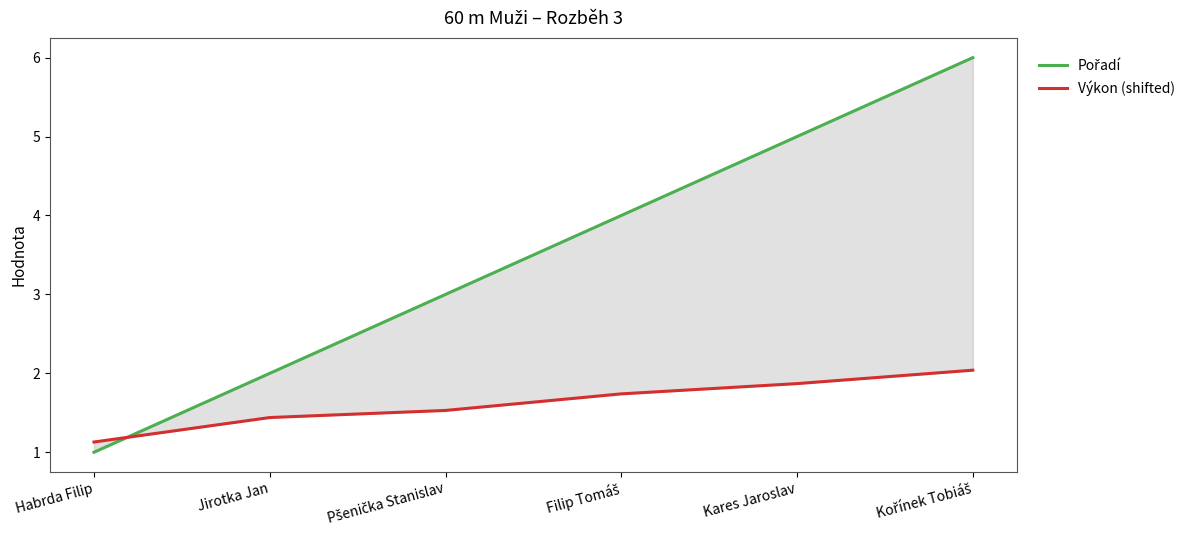

Where is Pořadí nearest to the value 3?

Pšenička Stanislav